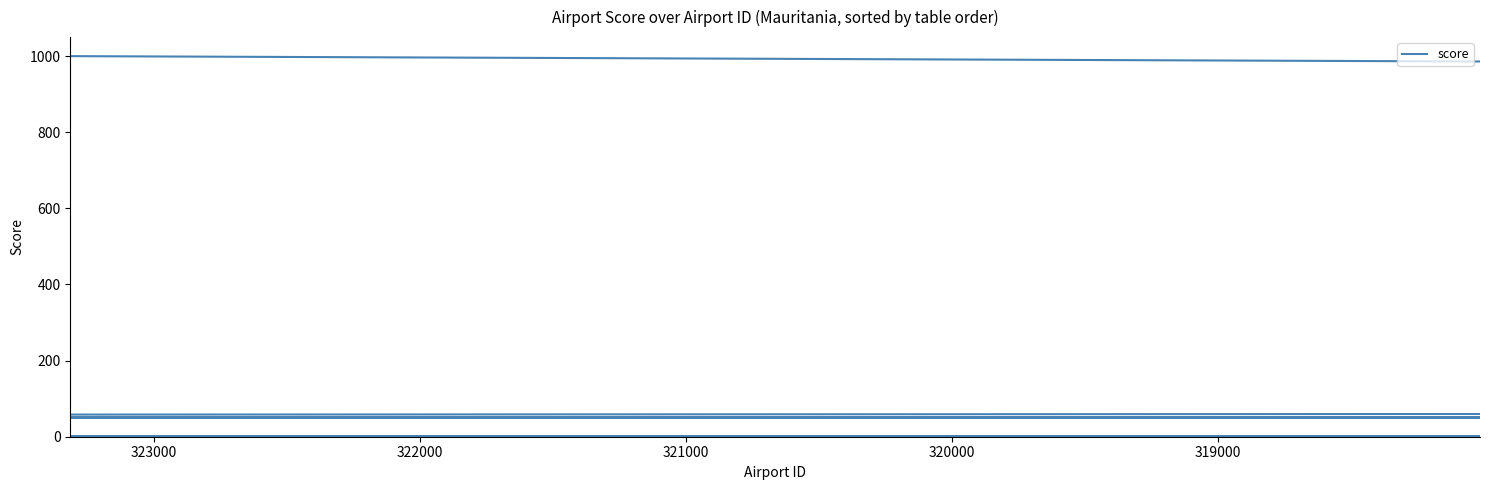

Reading left to right, transcribe all the data shown in this chart.

1000	150	250	150	500	50	150	50	50	50	0	150	150	150	150	50	50	50	50	50	50	50	50	50	50	50	0	0	0	0	0	0	0